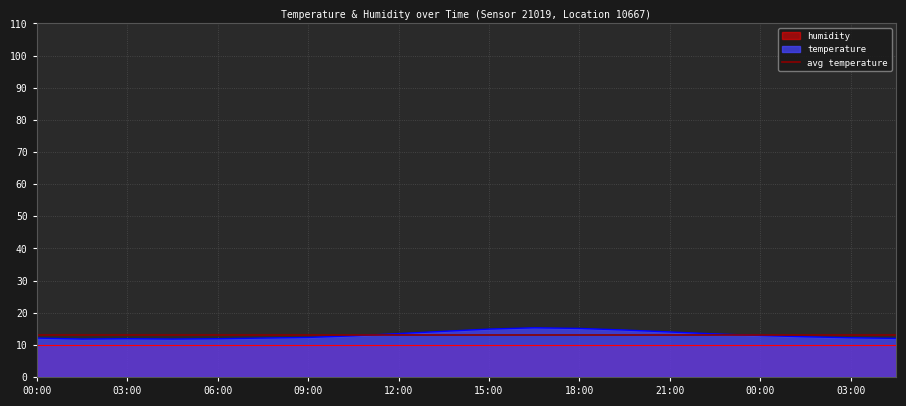

At which label does the data first exceed 12?

00:00